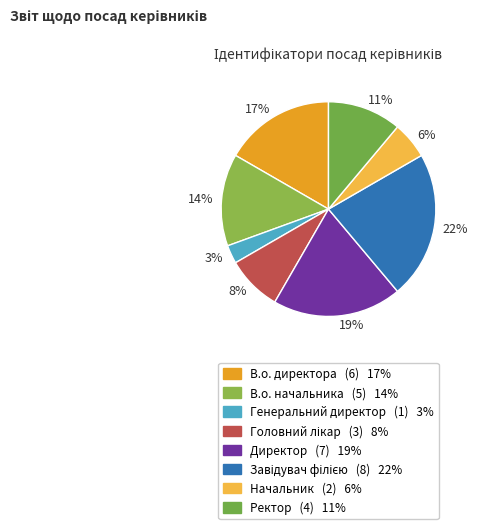

What percentage is the 22% slice, to the nearest percent?

22%